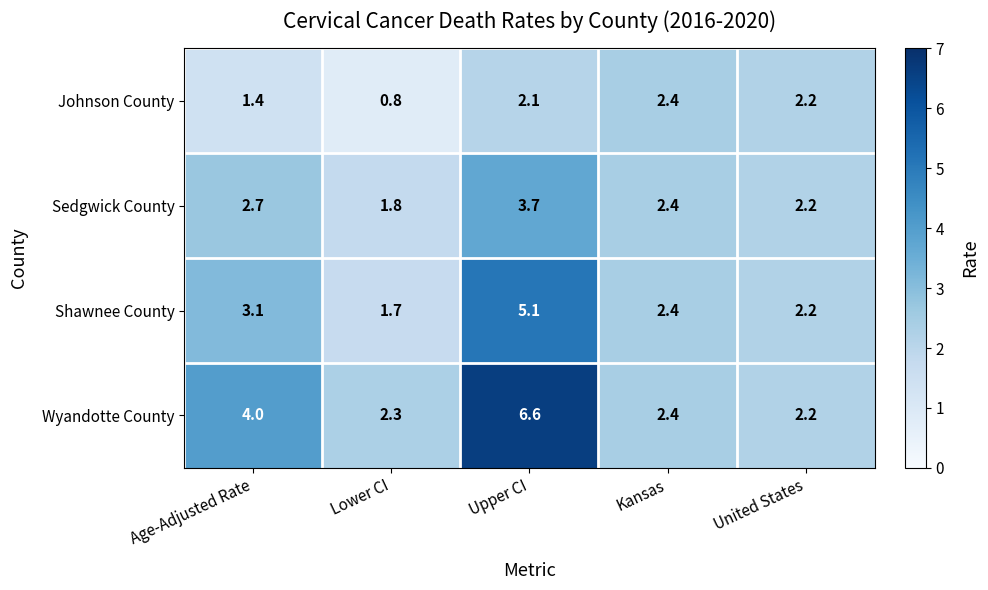

What is the average value of the Wyandotte County series?

3.5